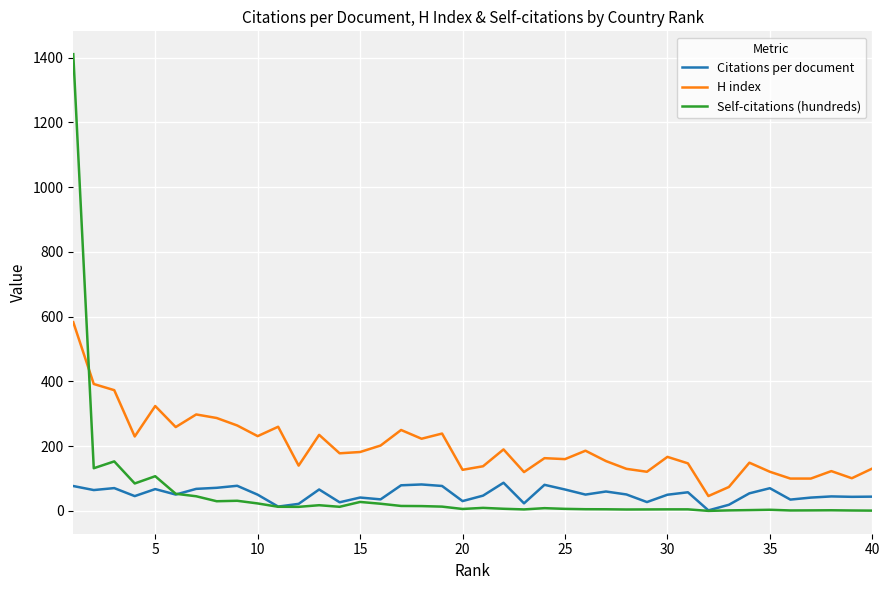

Which series has the largest total across all categories?

H index